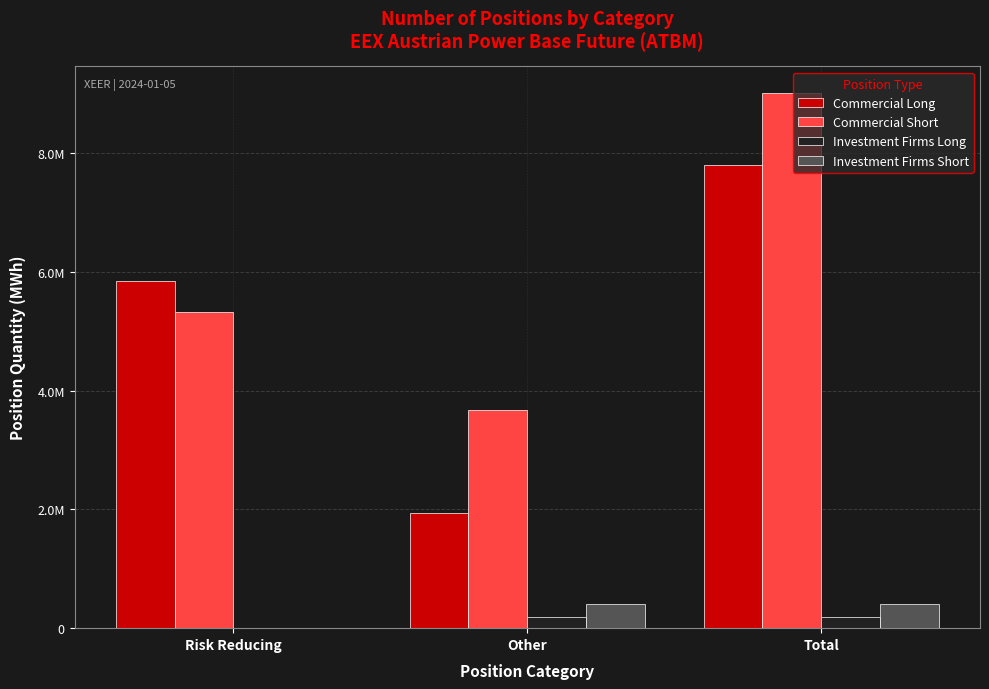

What is the label of the 3rd bar from the right?

Risk Reducing